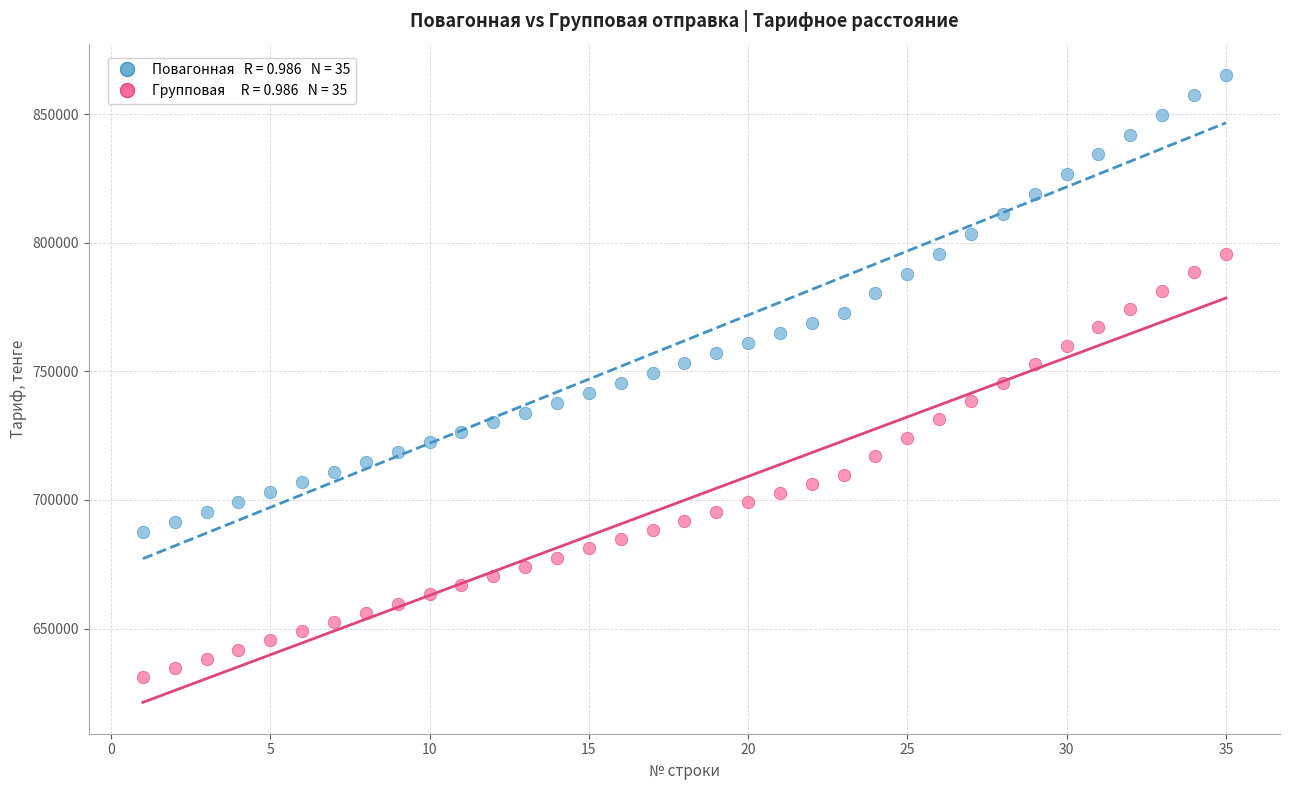

Across all data points, what is the range of Y values (max minus min)?

234036